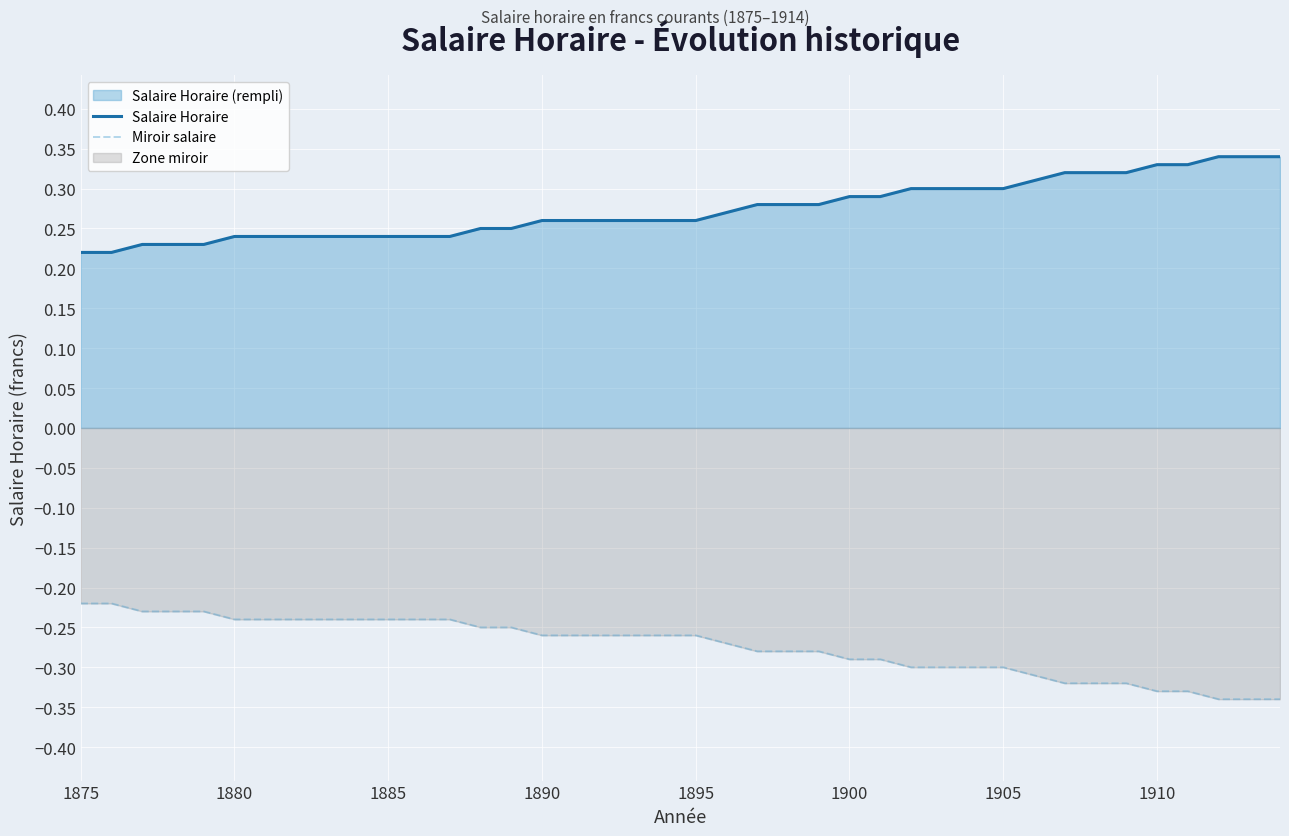

What is the greatest value displayed?

0.3